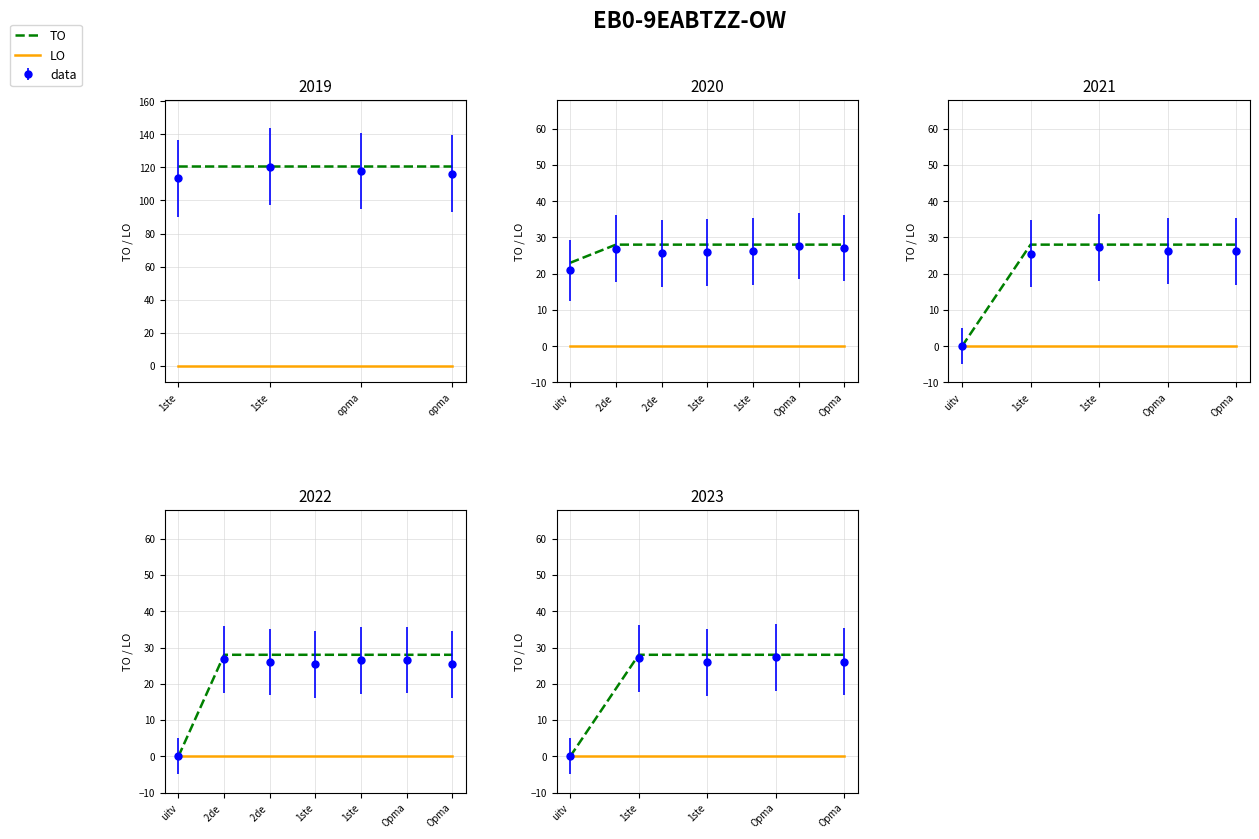

What is the value of the TO point at the 5th from the left?

28